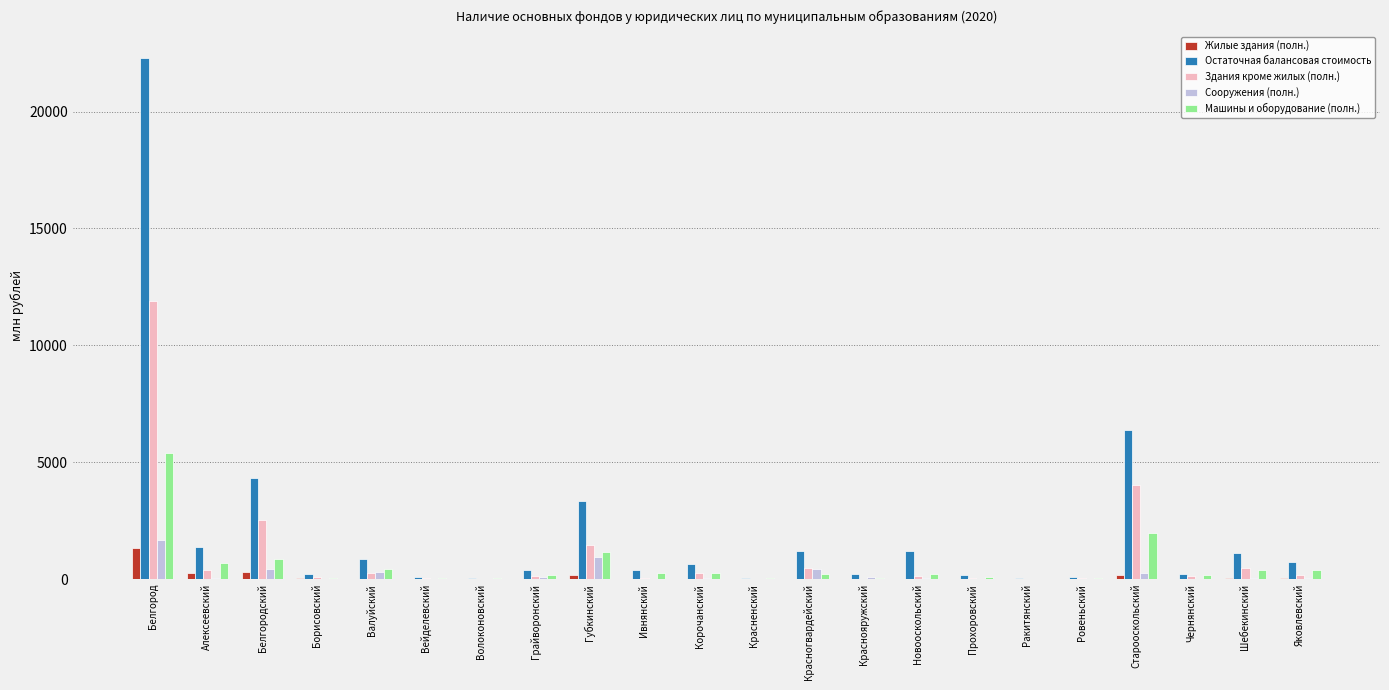

At which category is the sum across all series the highest?

Белгород